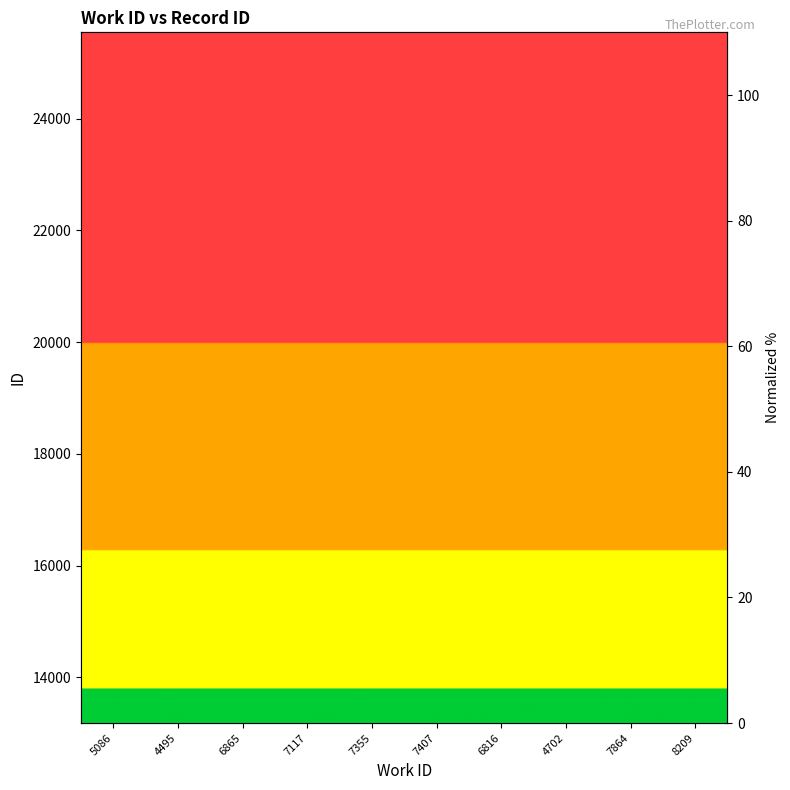

The chart shows a value of 49.3 at 7117. True or false?

True